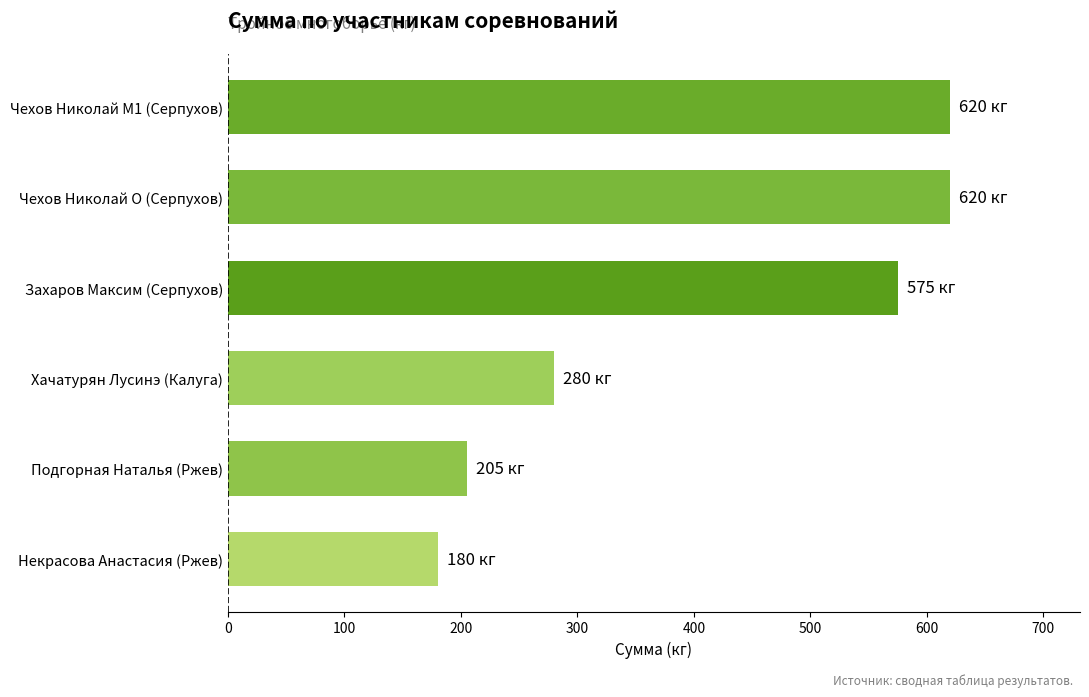

What is the change in value from Подгорная Наталья (Ржев) to Чехов Николай O (Серпухов)?

+415